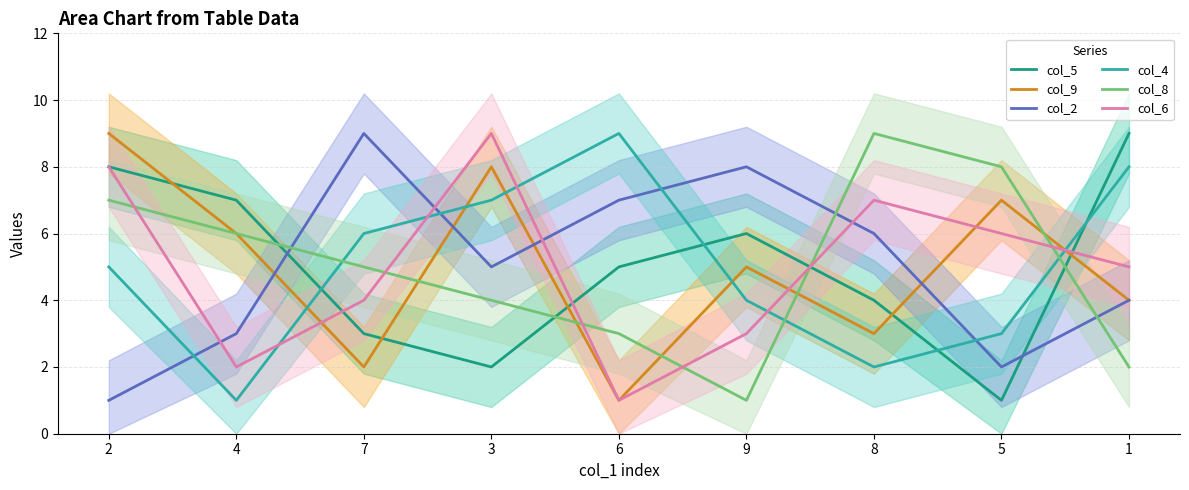

True or false: col_4 and col_9 cross at least once.

True